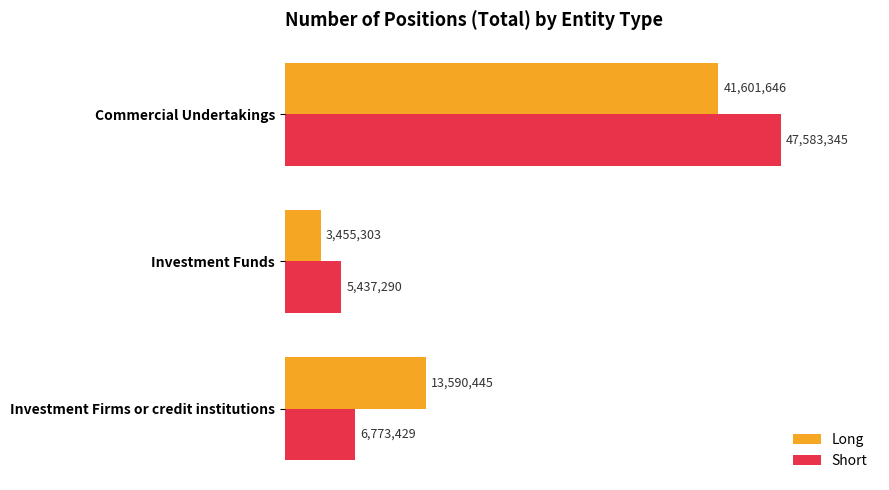

What are all the series names shown in the legend?

Long, Short